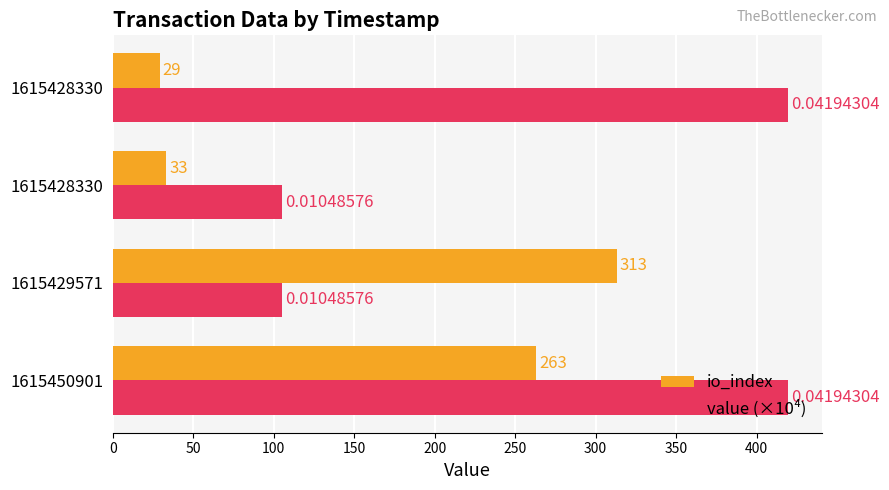

What are all the series names shown in the legend?

io_index, value (×10⁴)